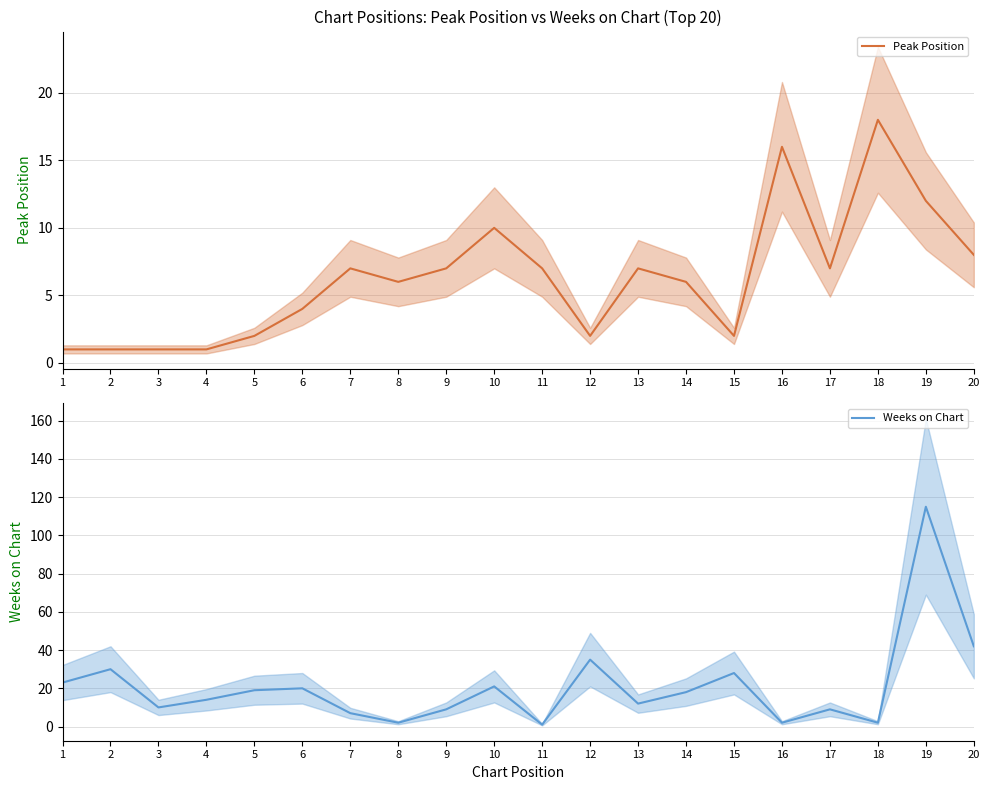

What is the smallest value displayed?

1